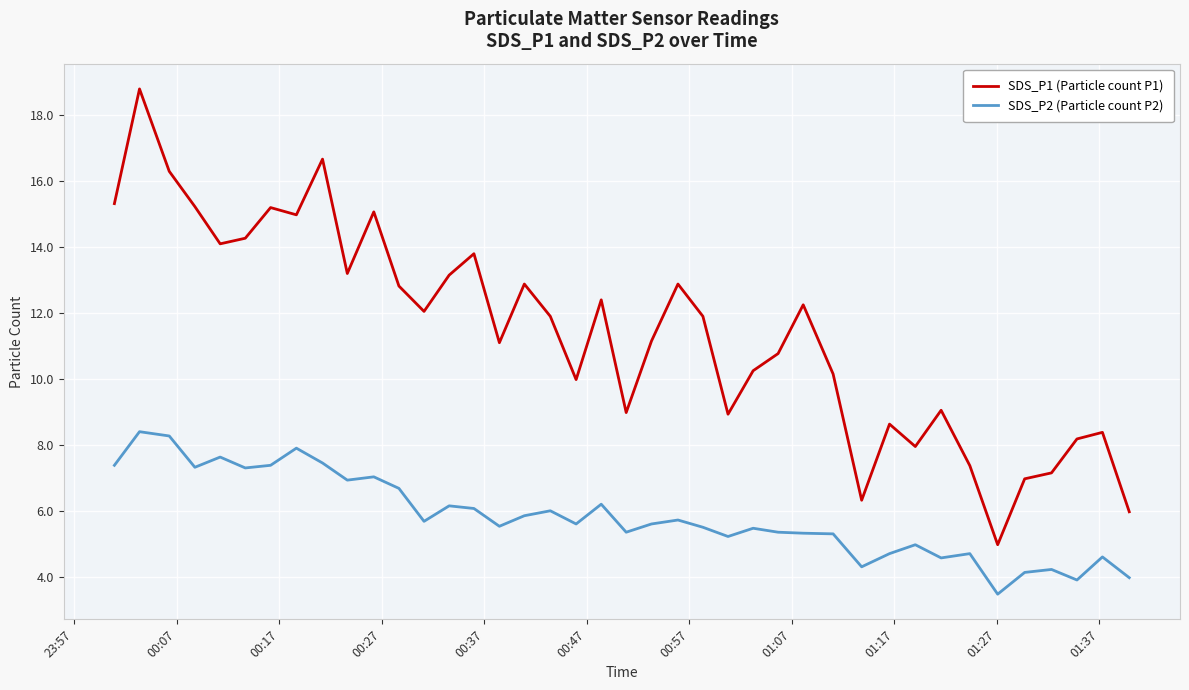

List the series in order of their peak value, highest first.

SDS_P1 (Particle count P1), SDS_P2 (Particle count P2)